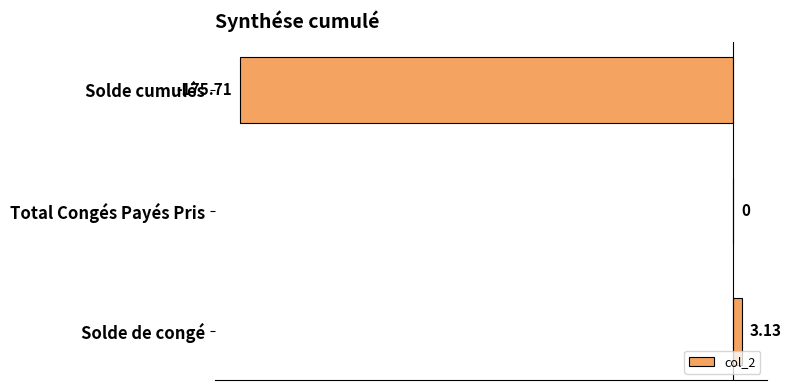

What is the sum of the values at Solde cumulés and Total Congés Payés Pris?

-175.7